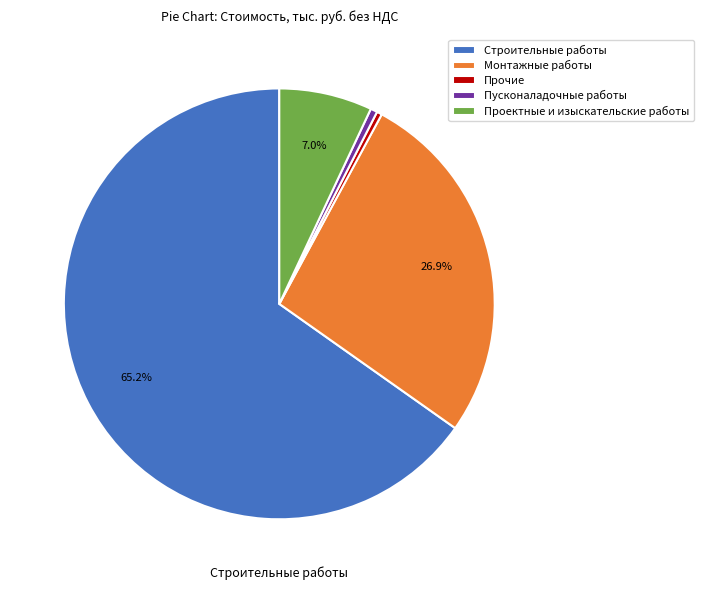

Is it true that Монтажные работы is 34% of the pie?

False